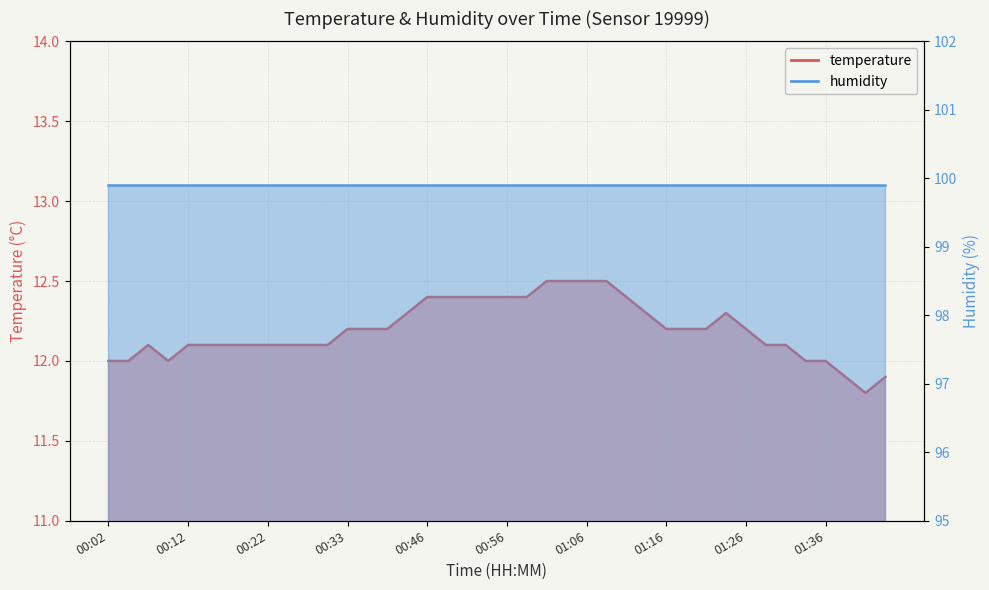

What is the smallest value displayed?

11.8